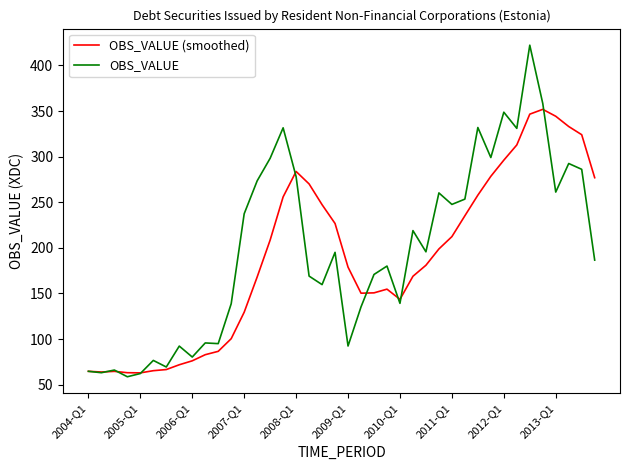

Which series ends up on top after the final intersection of OBS_VALUE and OBS_VALUE (smoothed)?

OBS_VALUE (smoothed)